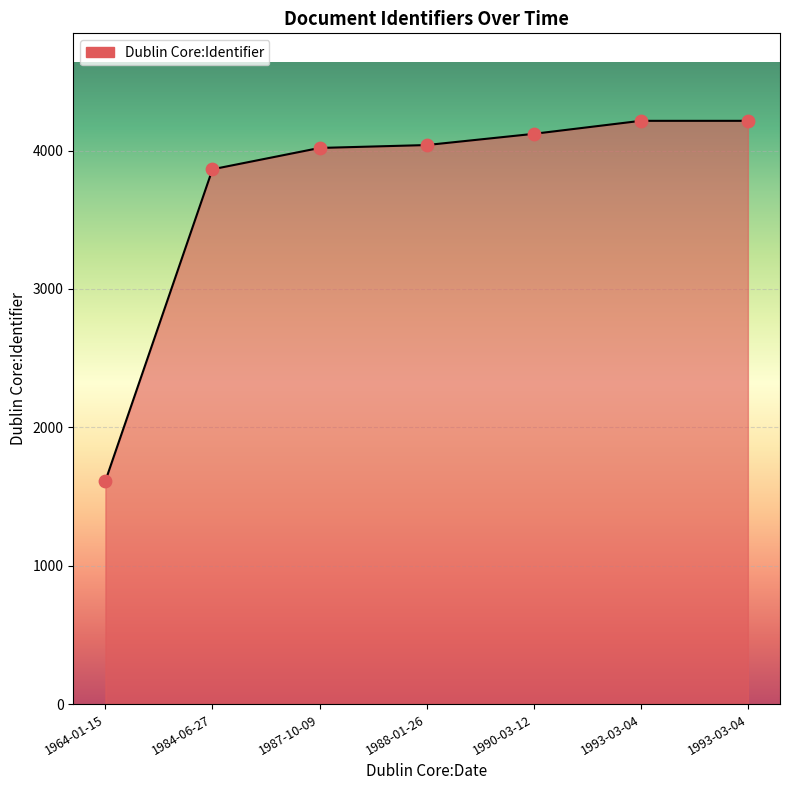

How many distinct data groups are displayed?

1